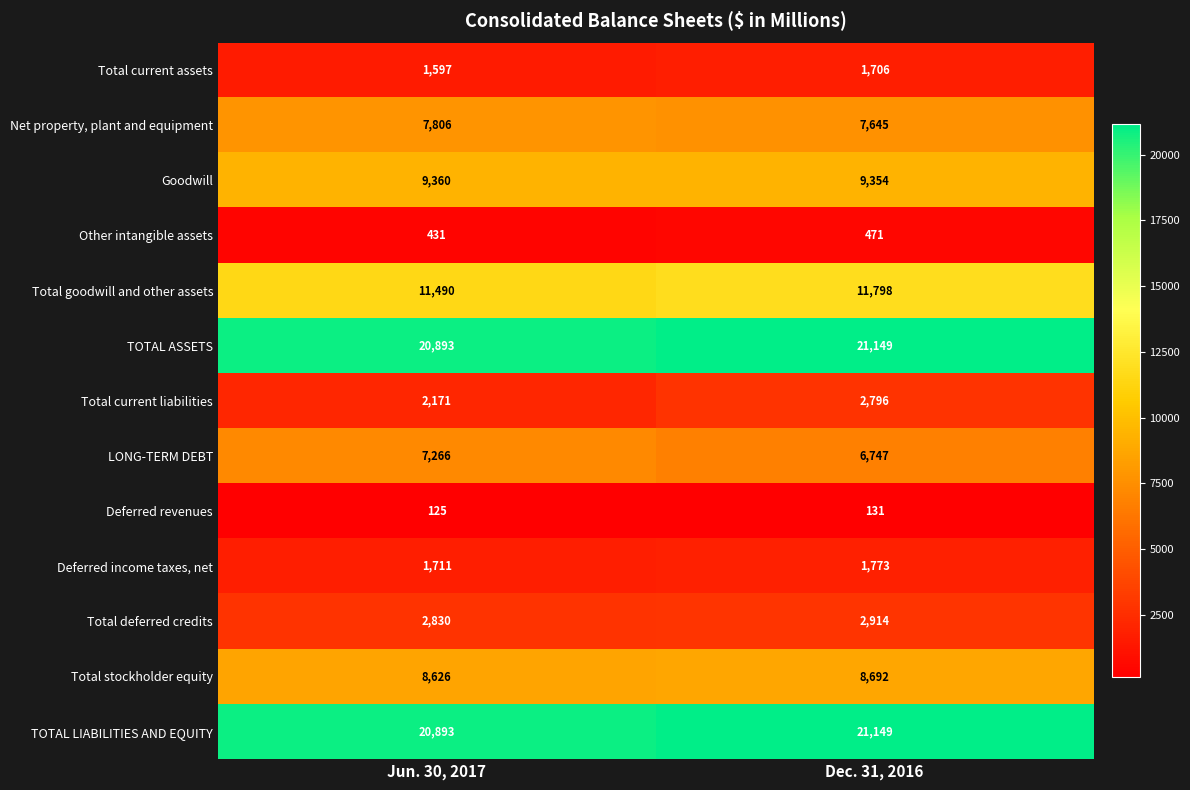

Is the value of Total goodwill and other assets at Dec. 31, 2016 greater than the value of Net property, plant and equipment at Jun. 30, 2017?

Yes